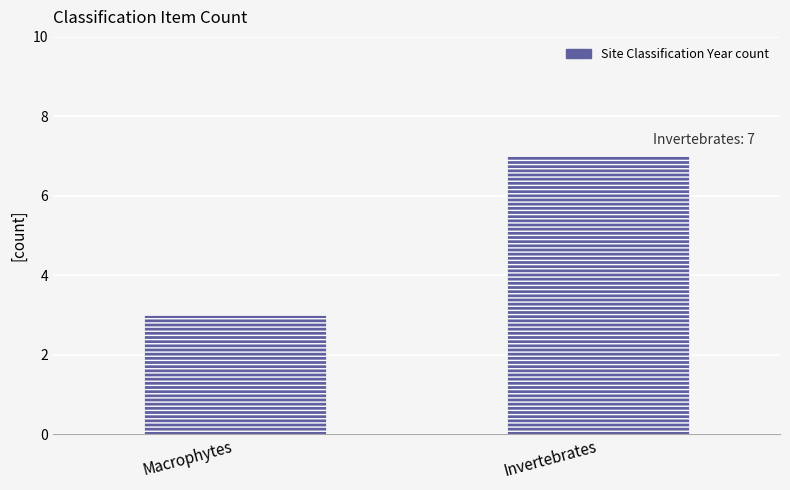

Rank the categories by value from lowest to highest.

Macrophytes, Invertebrates